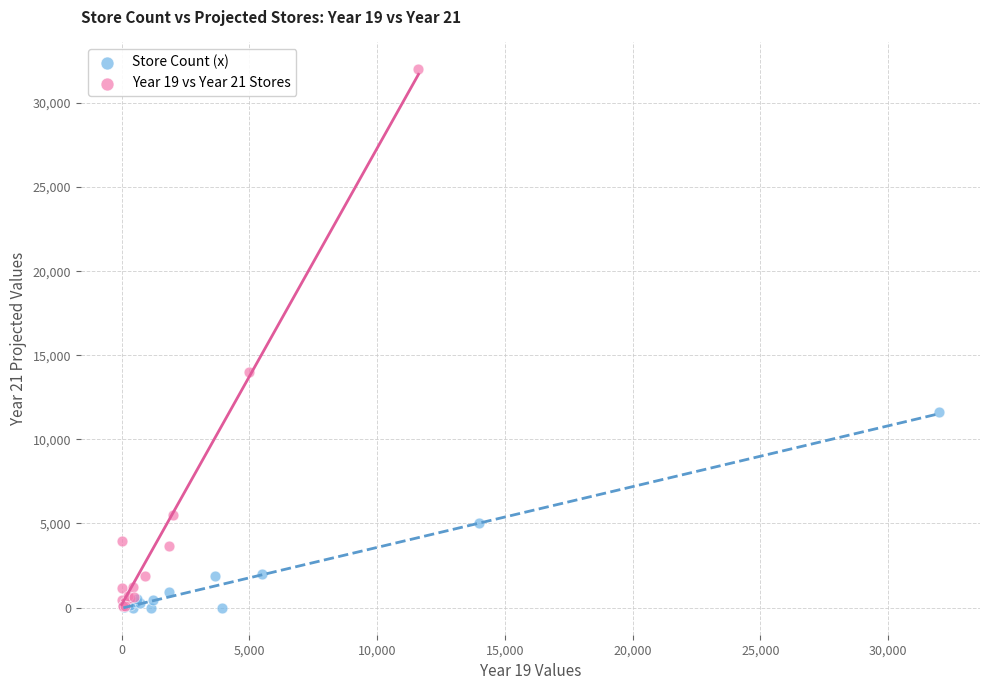

Which series has the widest spread of Y values?

Year 19 vs Year 21 Stores